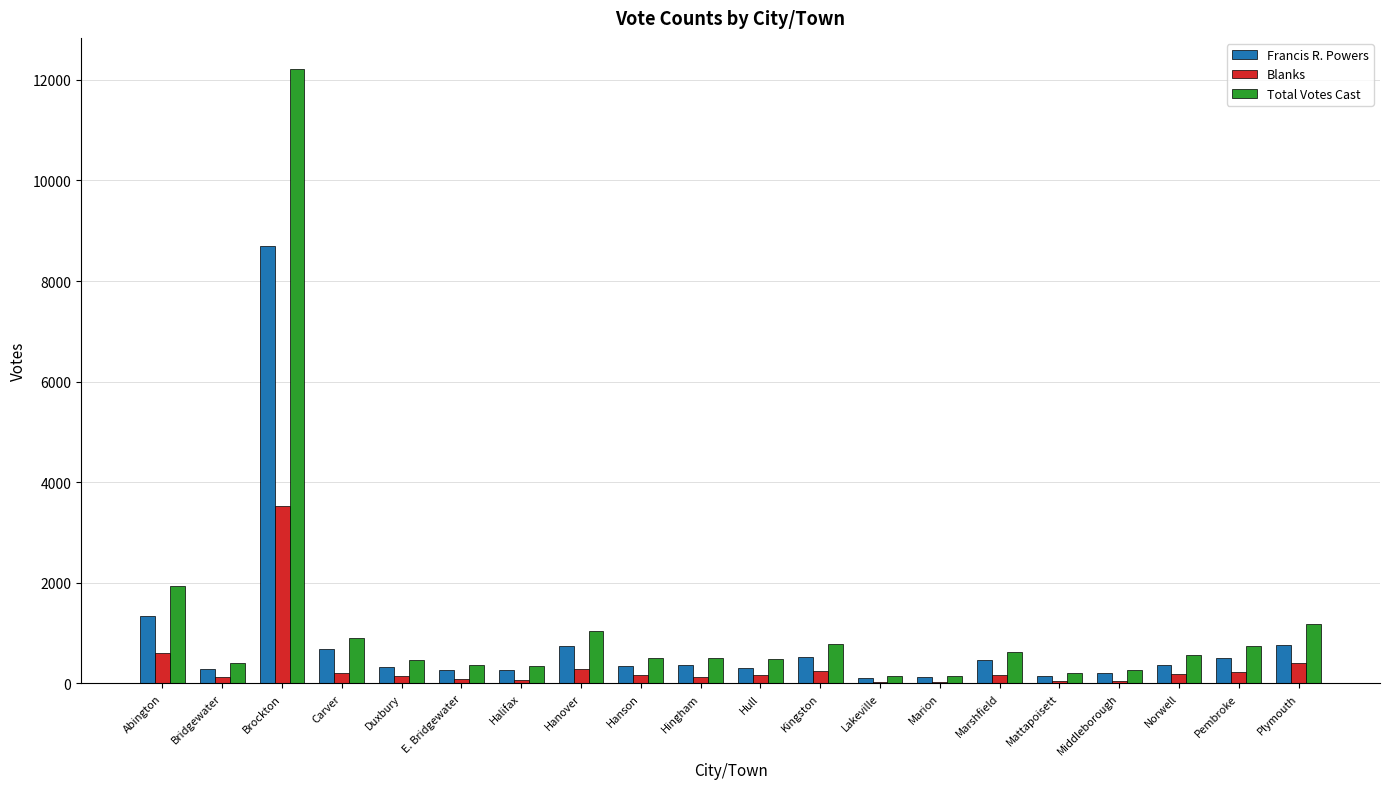

How many series are shown in this chart?

3